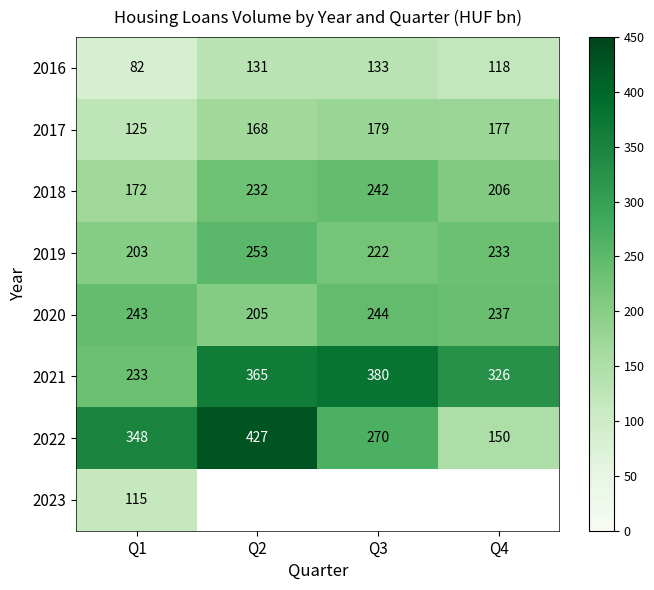

Which has a higher value, Q4 or Q2?

Q2